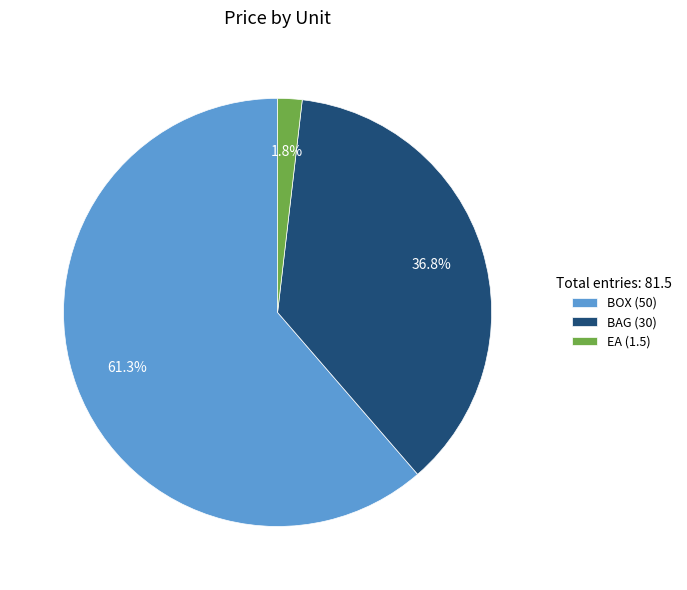

Combined, do BAG (30) and BOX (50) account for over 50%?

Yes